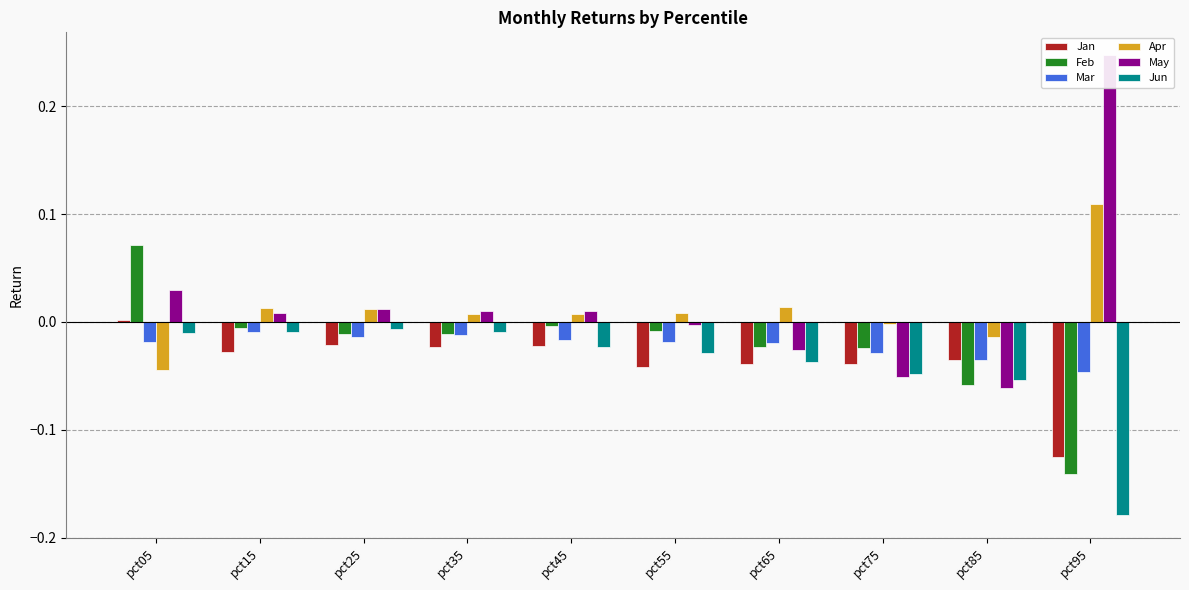

Rank the series at pct95 from lowest to highest value.

Jun, Feb, Jan, Mar, Apr, May